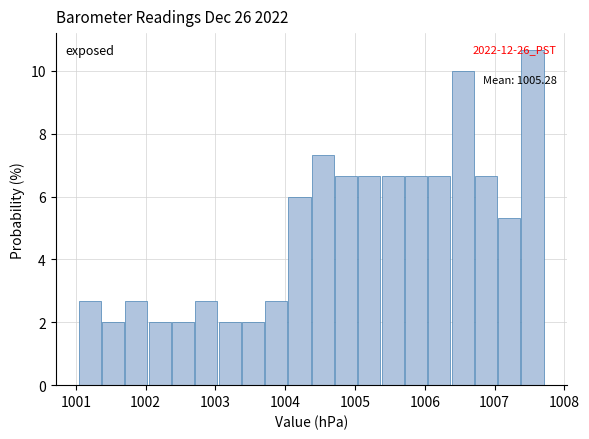

Around what value on the x-axis is the tallest bar? Give the approximate position of its centre, as read against the axis.

1007.5